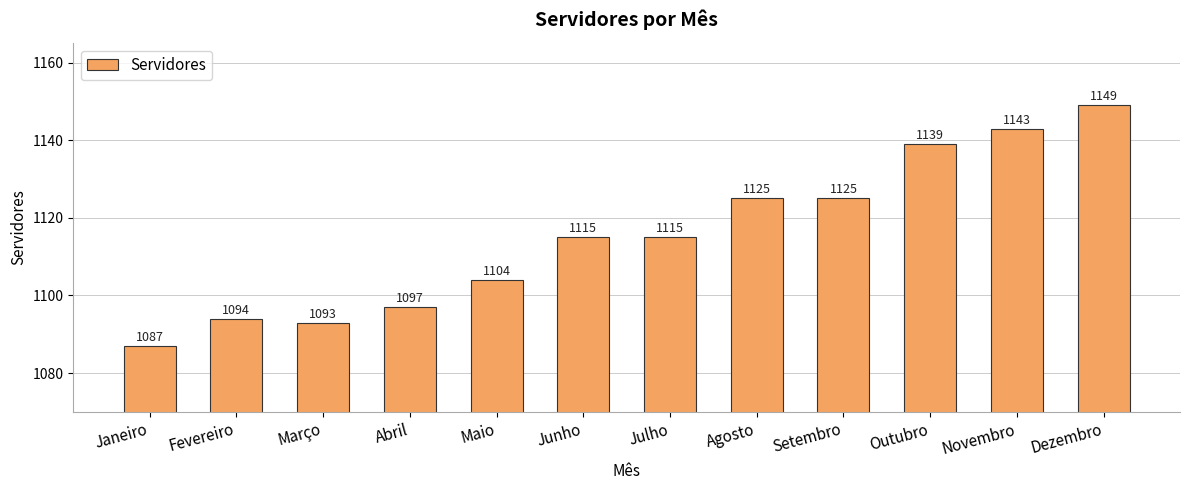

What is the maximum value shown in the chart?

1149